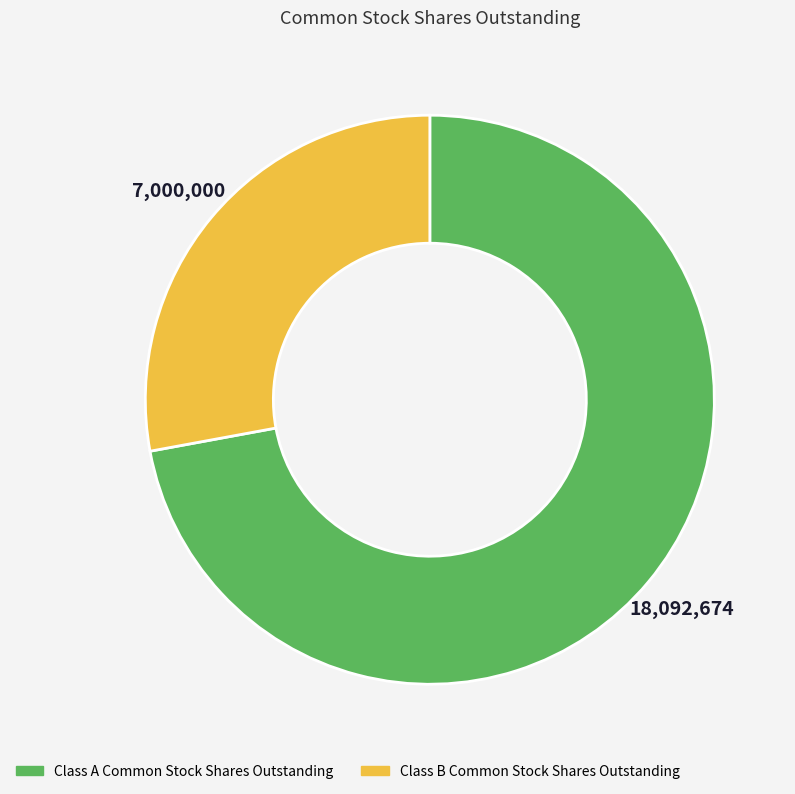

True or false: Class B Common Stock Shares Outstanding accounts for 19% of the total.

False